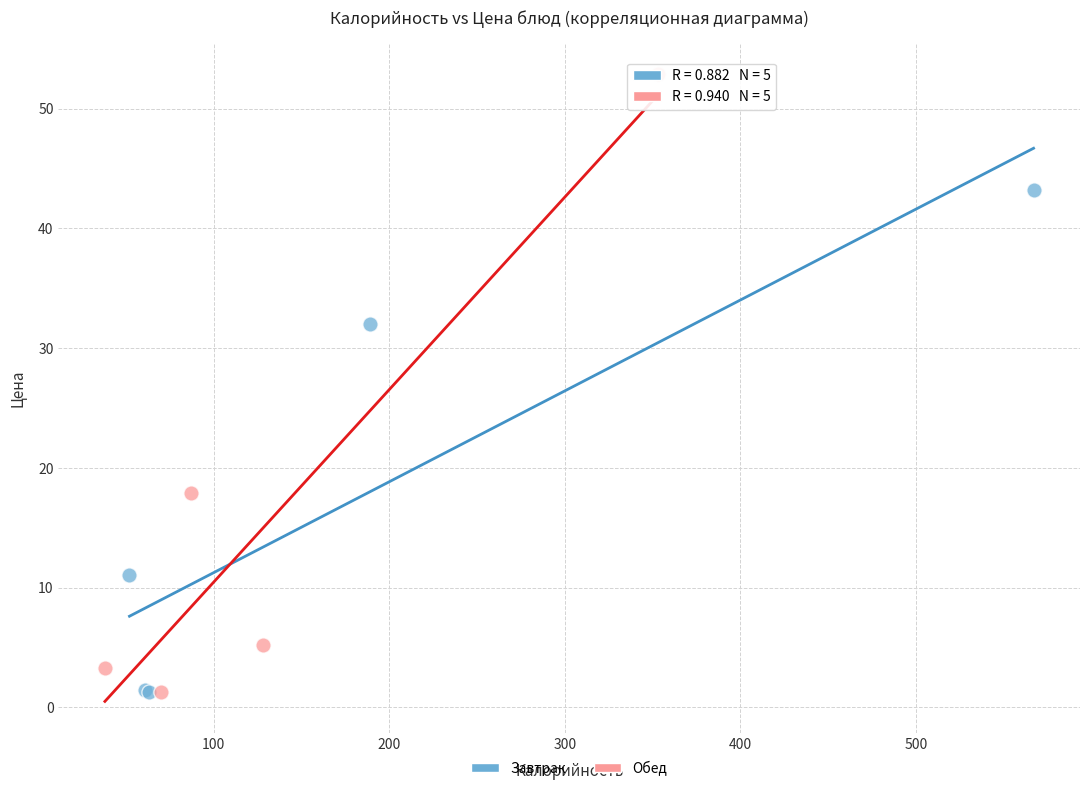

Which series has the largest Y range (max minus min)?

Обед